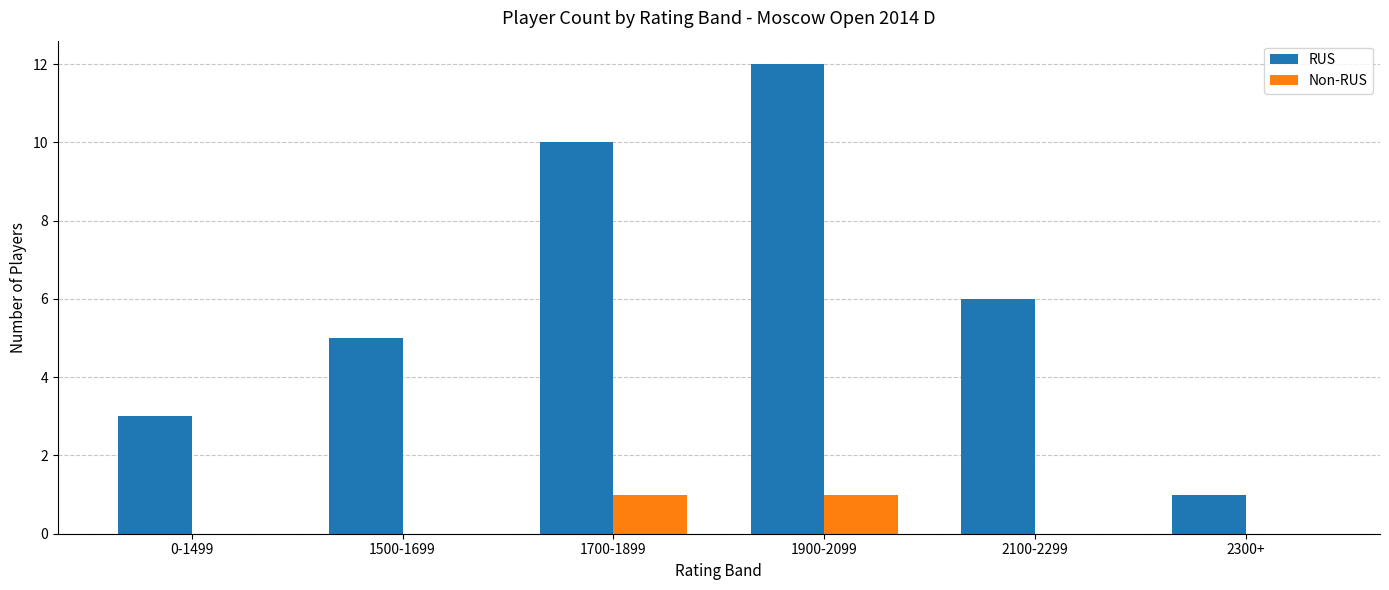

How many distinct data groups are displayed?

2